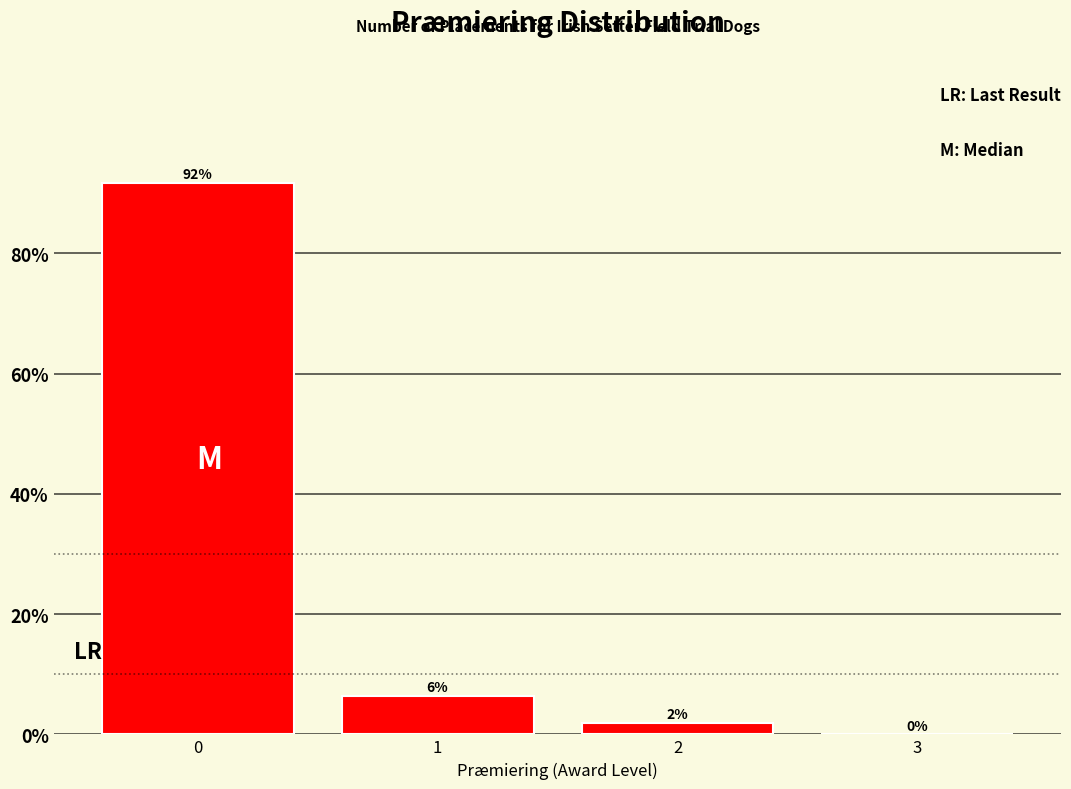

What is the approximate value at 0?

91.7